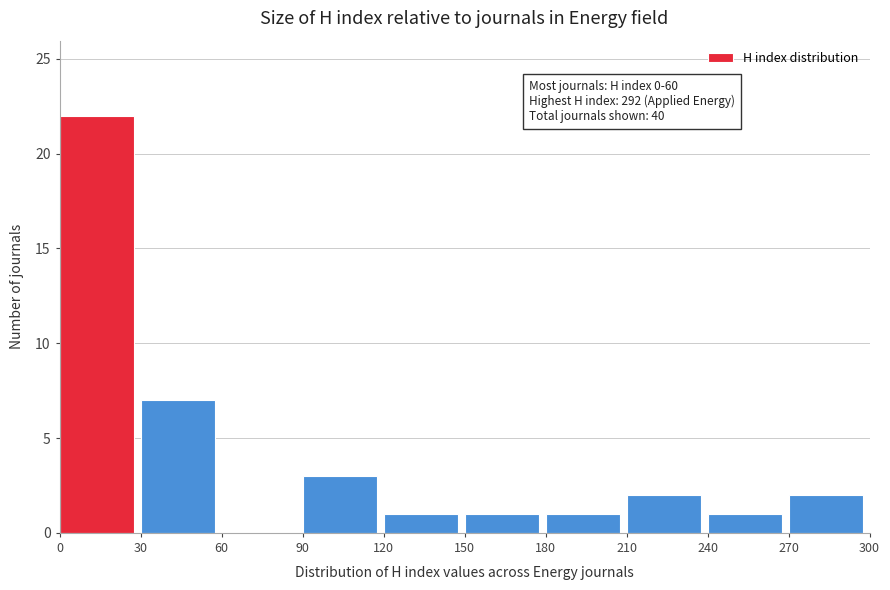

Which range on the x-axis has the tallest bar?

0 to 30